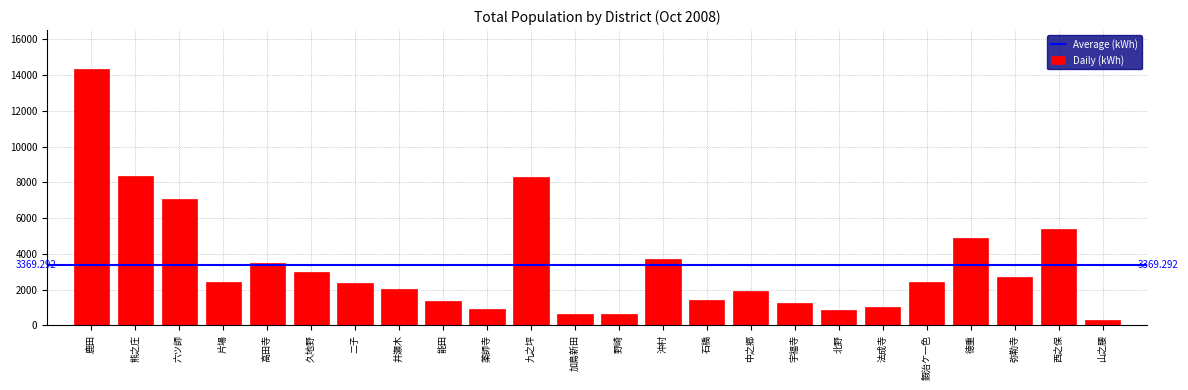

What is the difference between the second highest and minimum values?

8037